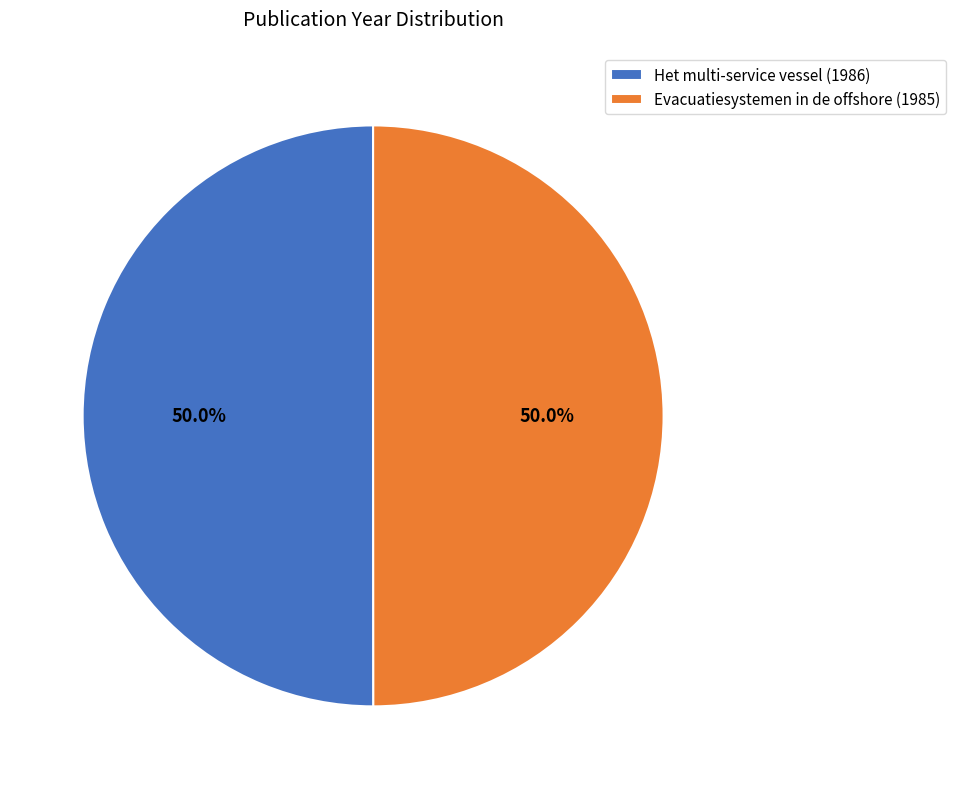

Combined, what portion of the pie is Het multi-service vessel (1986) and Evacuatiesystemen in de offshore (1985)?

100.0%